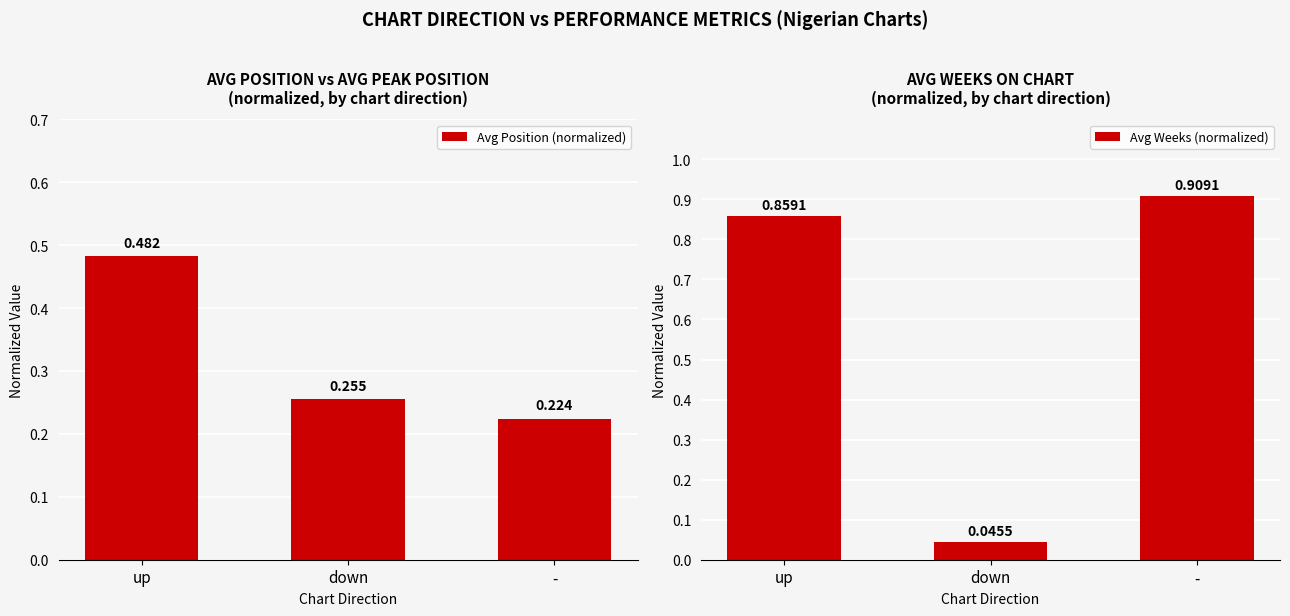

True or false: Avg Position (normalized) has a value of 0.3 at down.

True